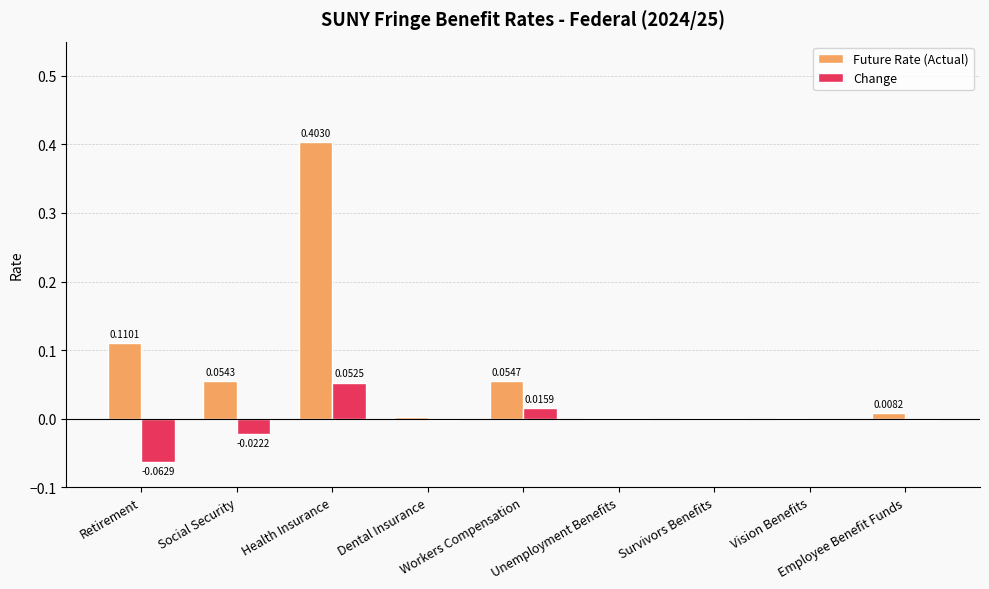

Which series has the largest total across all categories?

Future Rate (Actual)